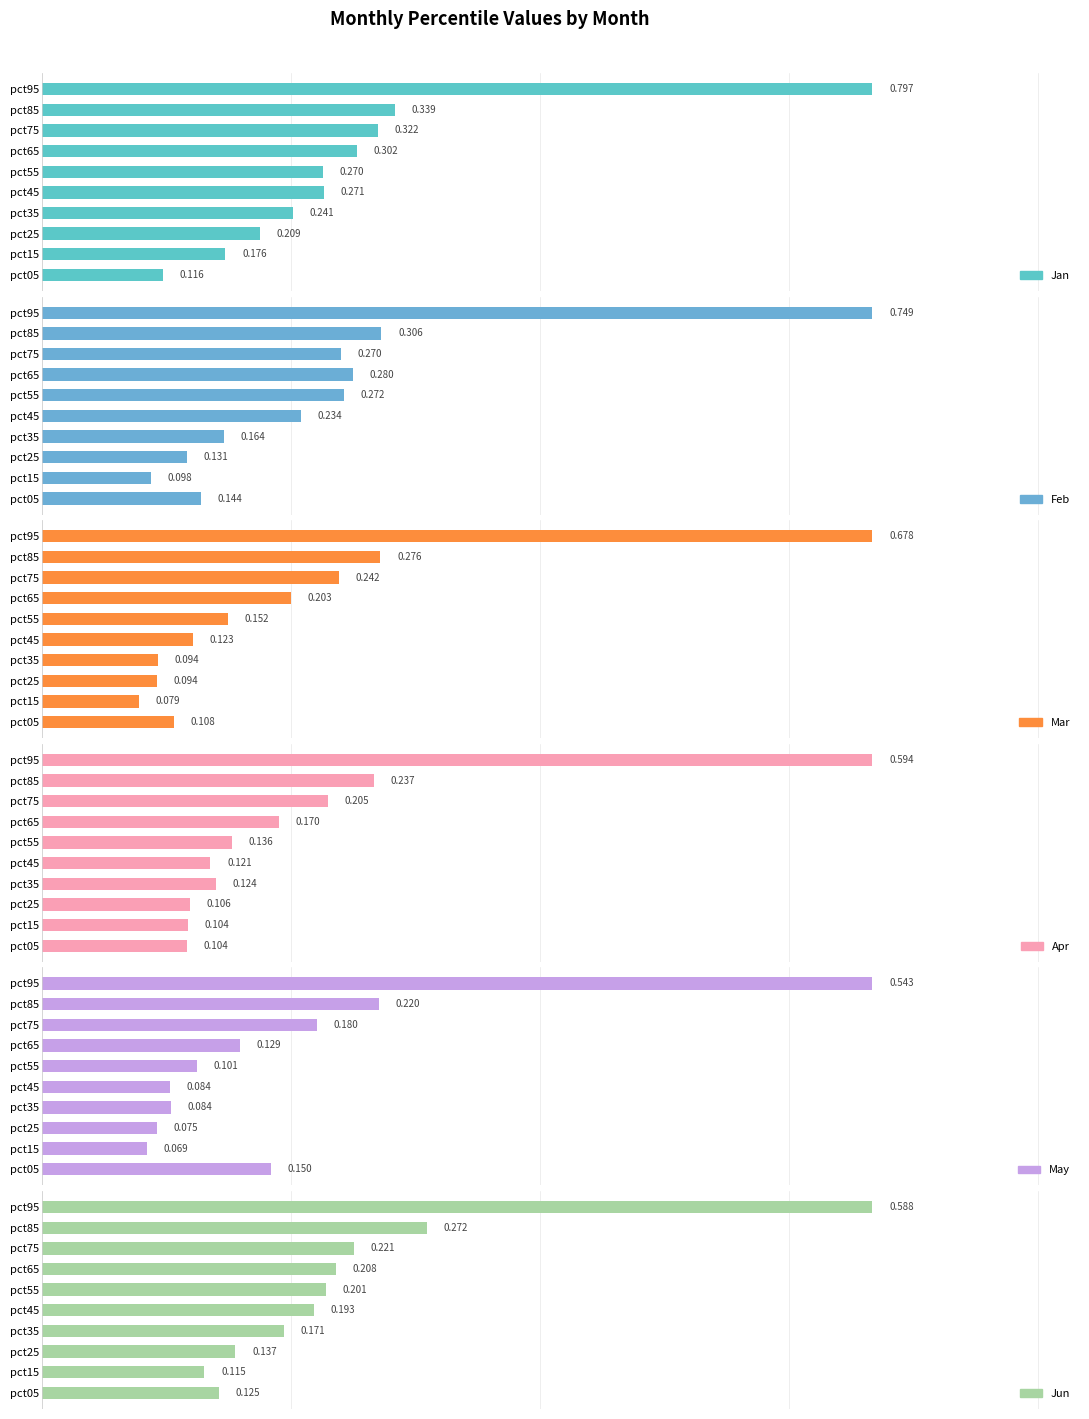

At how many categories does at least one series exceed 0?

10